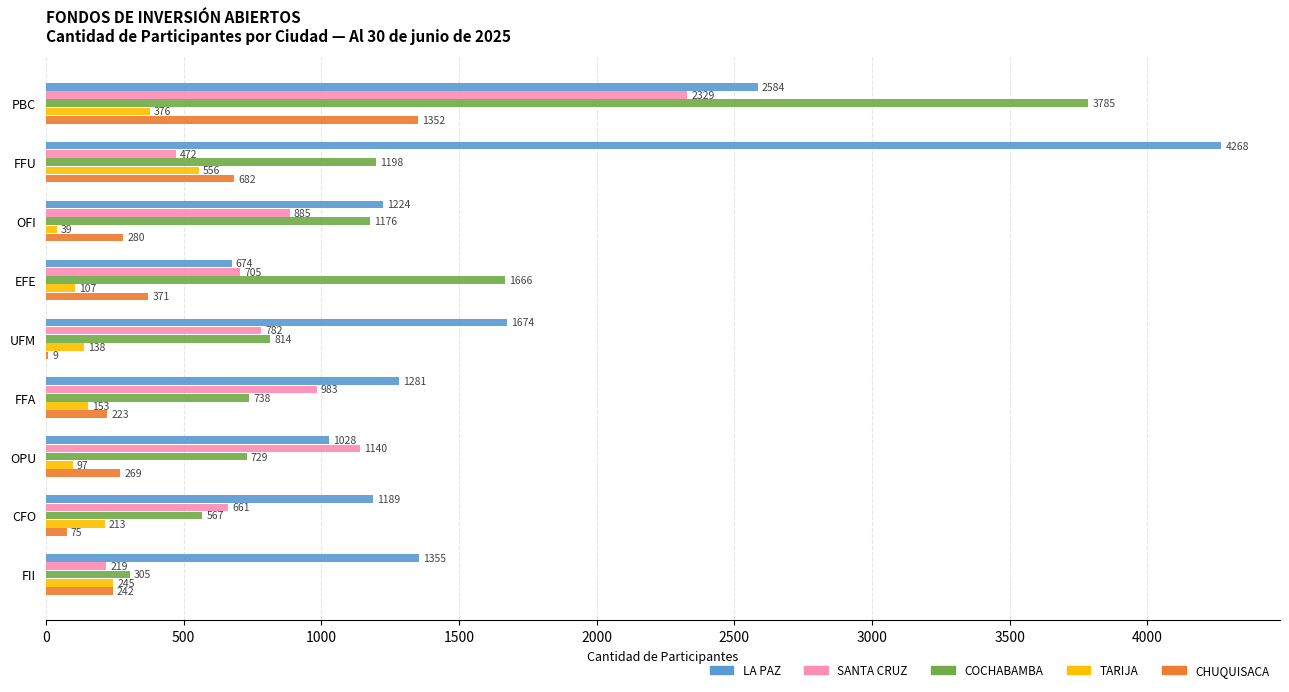

What is the greatest value displayed?

4268